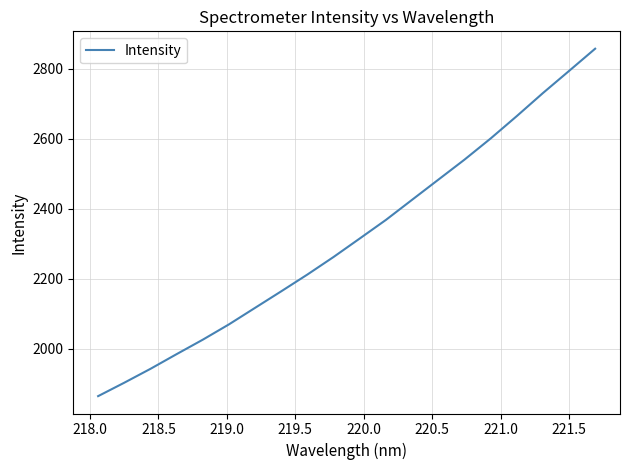

What is the minimum value shown in the chart?

1864.6